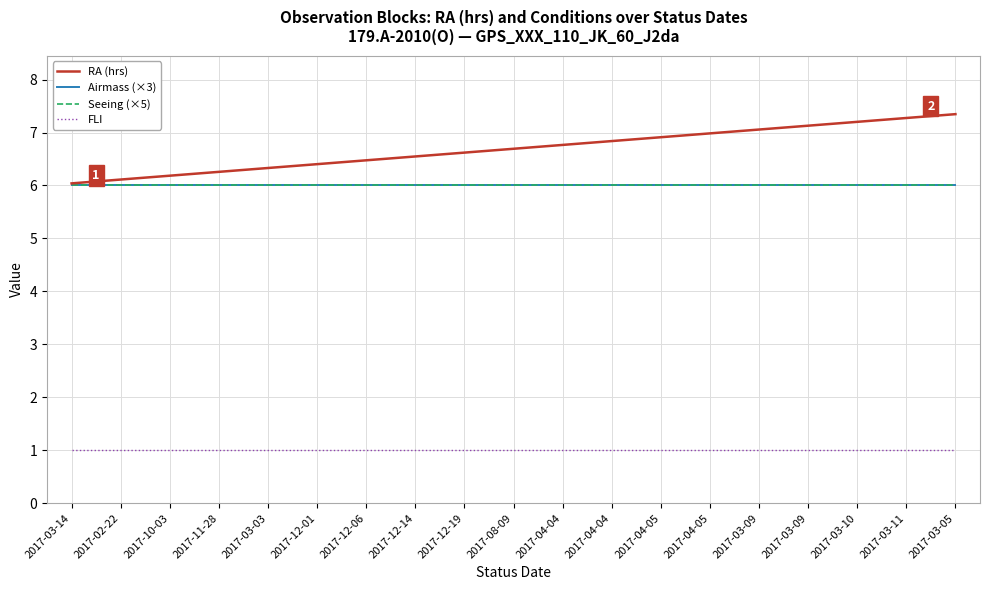

What is the maximum value shown in the chart?

7.3